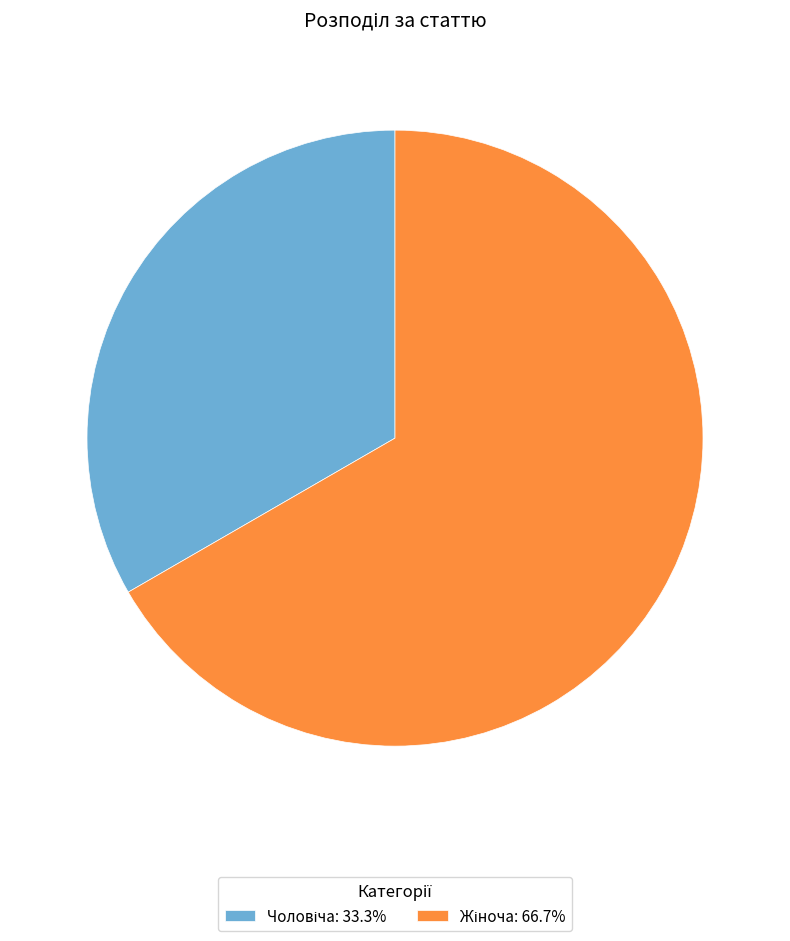

How many segments does this pie chart have?

2